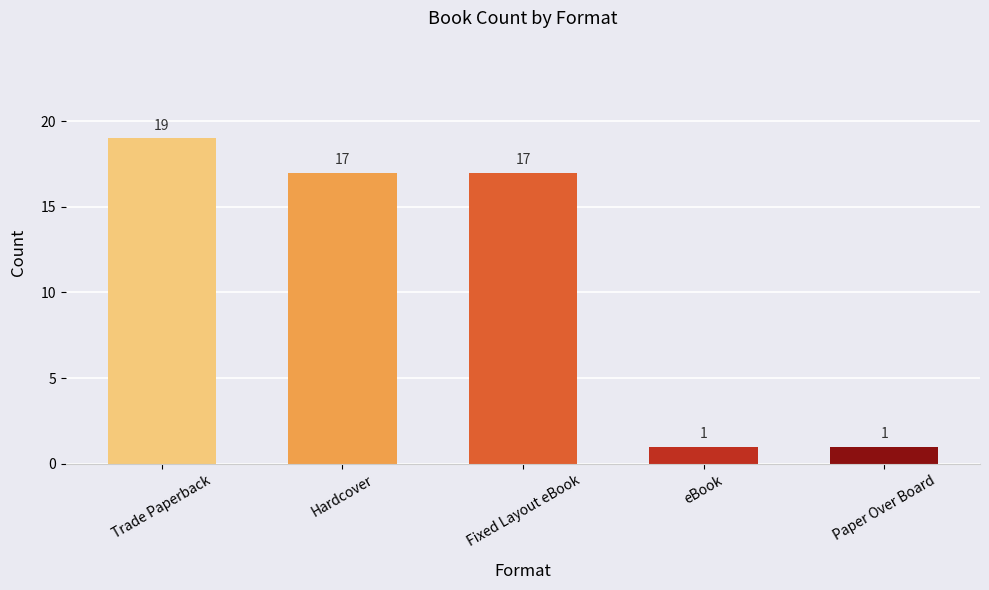

True or false: the data shows 1 at eBook.

True